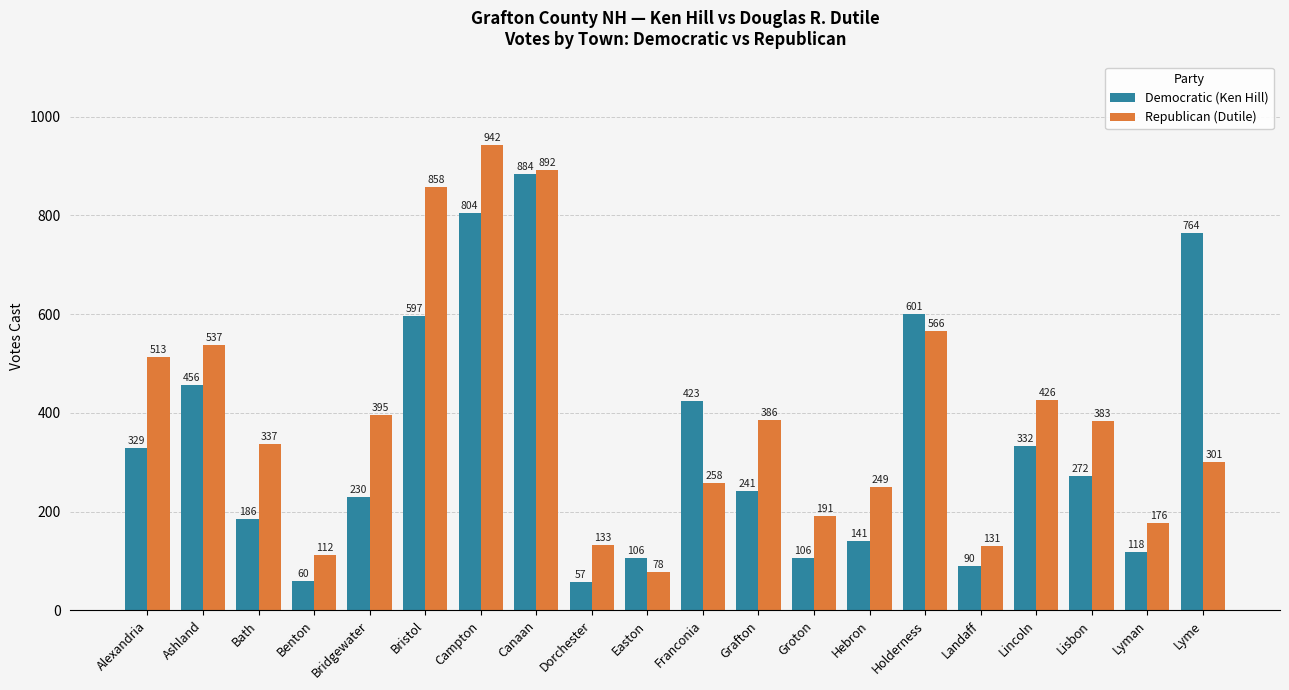

Reading left to right, what are all the values shown in this chart?

Democratic (Ken Hill): 329	456	186	60	230	597	804	884	57	106	423	241	106	141	601	90	332	272	118	764
Republican (Dutile): 513	537	337	112	395	858	942	892	133	78	258	386	191	249	566	131	426	383	176	301